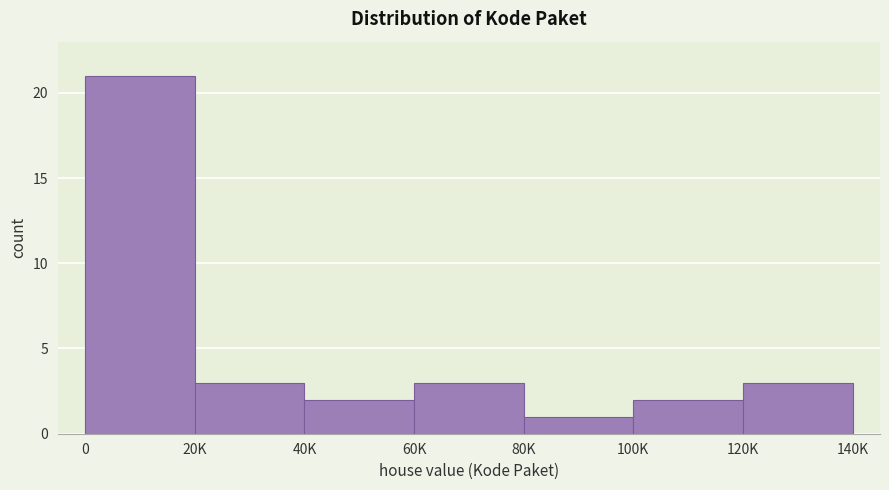

Reading left to right, list all the values displayed in this chart.

0=21	20K=3	40K=2	60K=3	80K=1	100K=2	120K=3